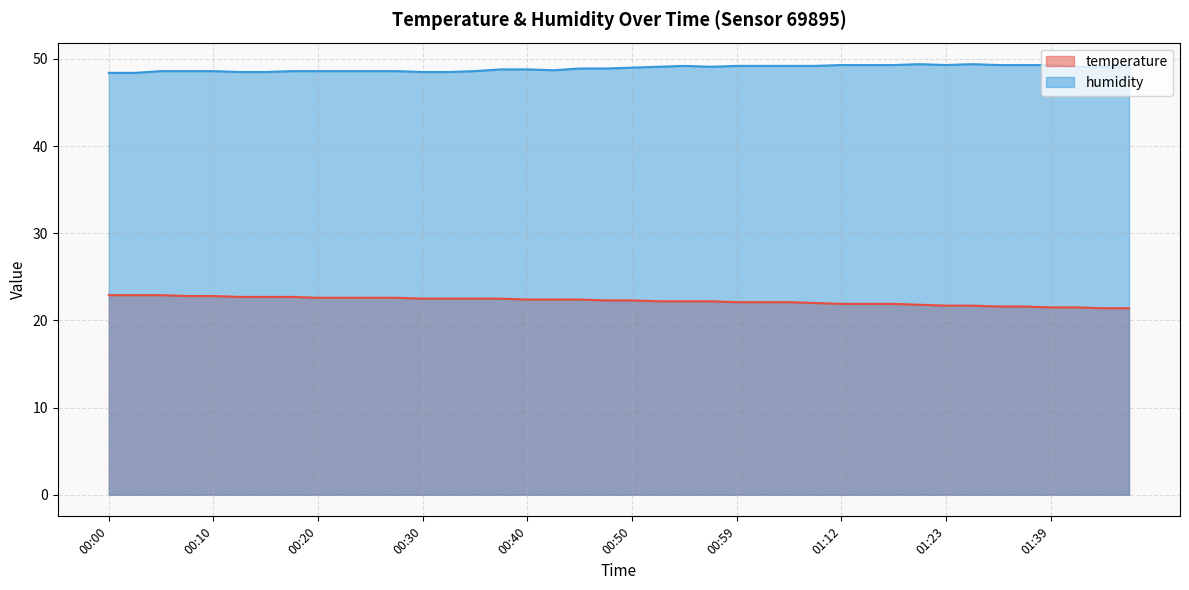

Which series has the widest spread of values?

temperature